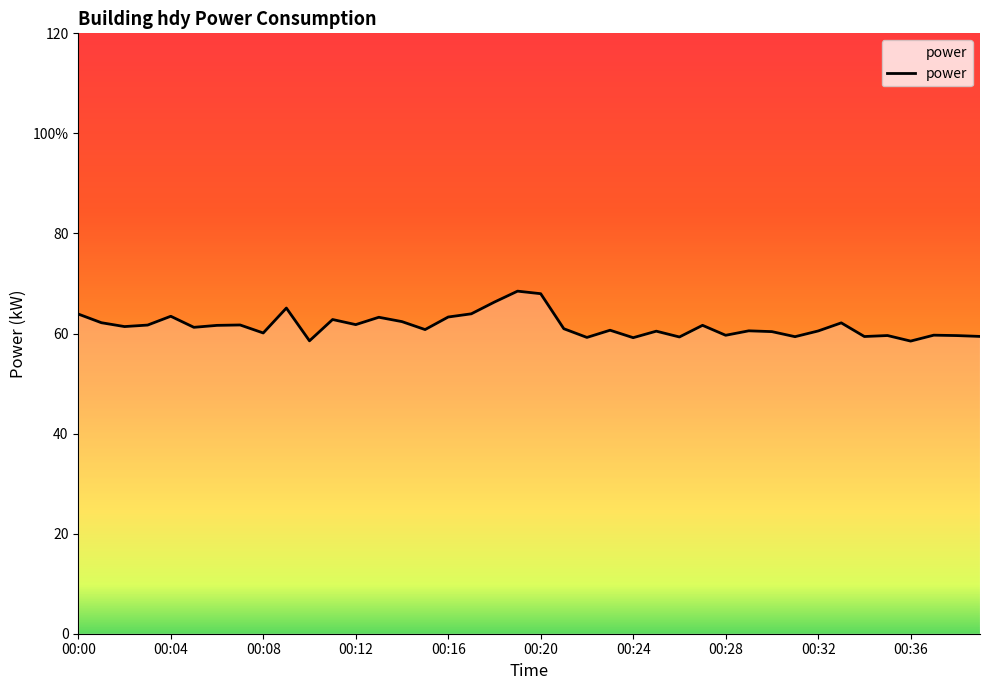

Is this an area chart (filled region under the line)?

No